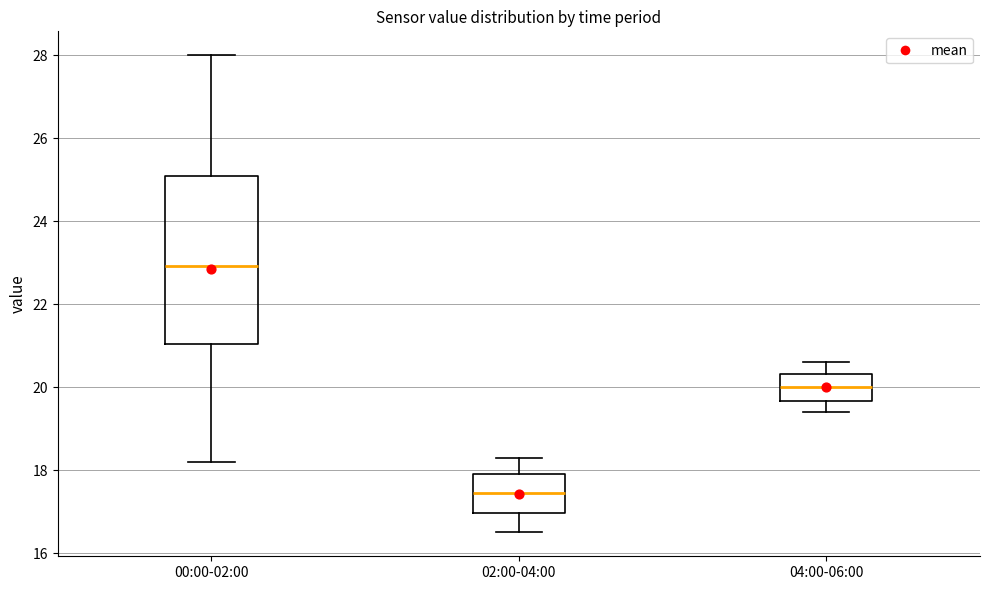

Where is the lower edge of the box for 00:00-02:00 on the y-axis? The values are not printed on the chart, so give them approximately, as read against the axis.

21.0